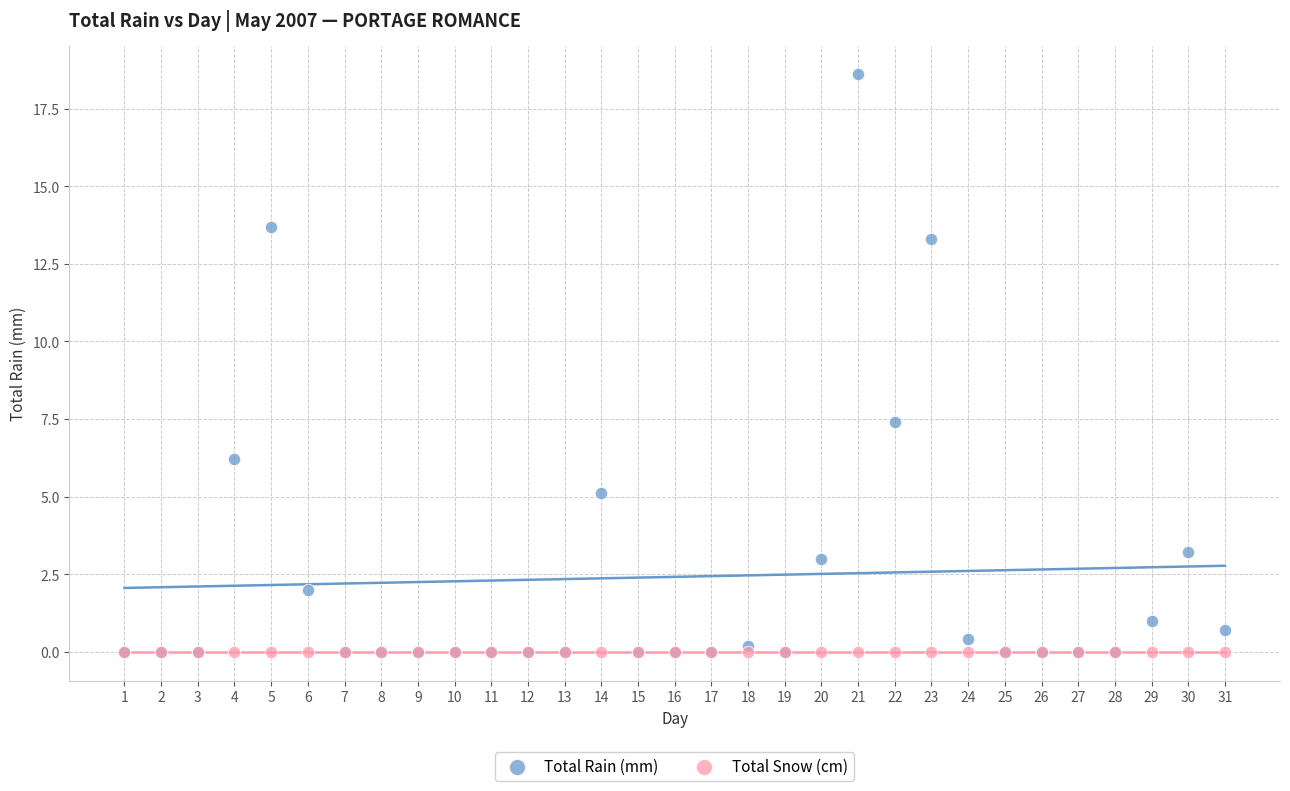

In the Total Rain (mm) series, what Y value is closest to 9?

7.4